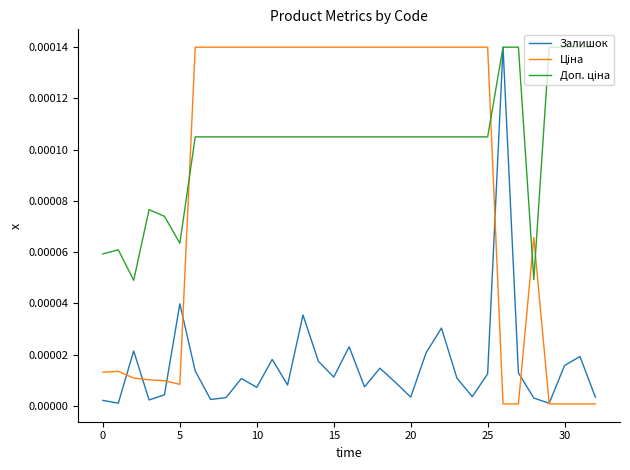

Is this an area chart (filled region under the line)?

No